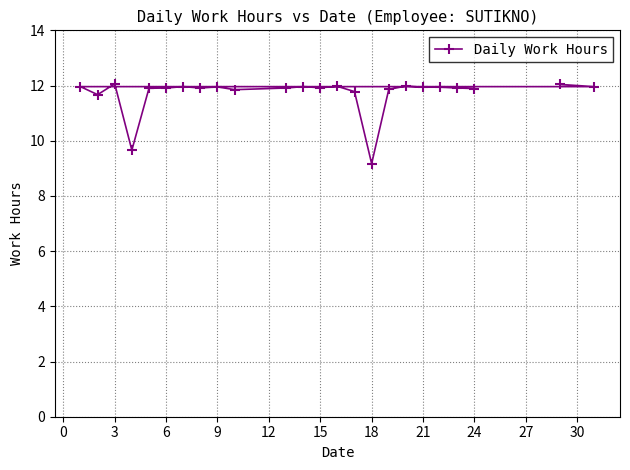

What value does the data have at 24?

11.9